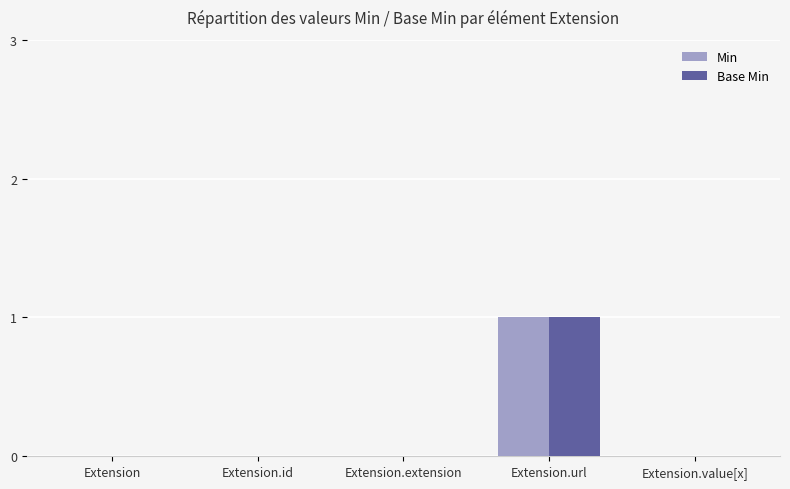

The Min series shows 2 at Extension.url. True or false?

False